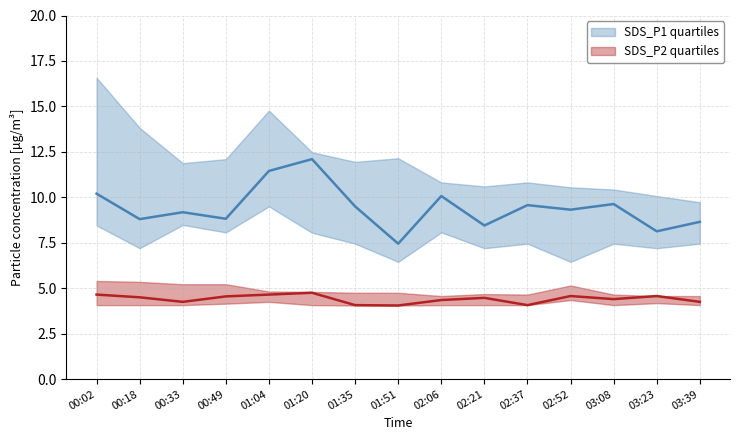

What position from the right is 01:04?

11